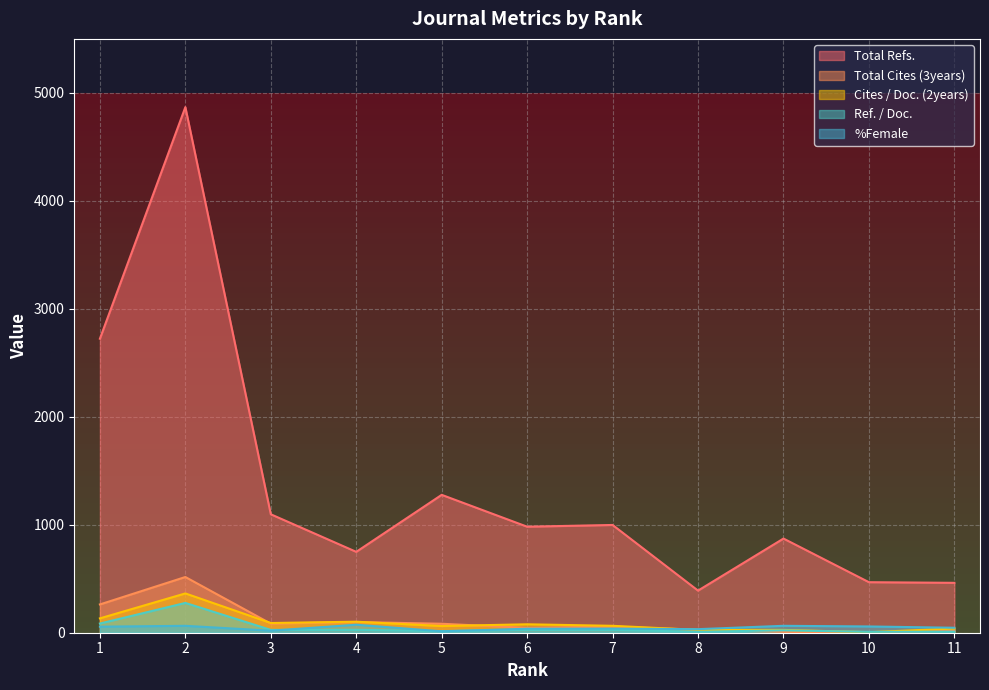

The Cites / Doc. (2years) series shows 102 at 4. True or false?

True